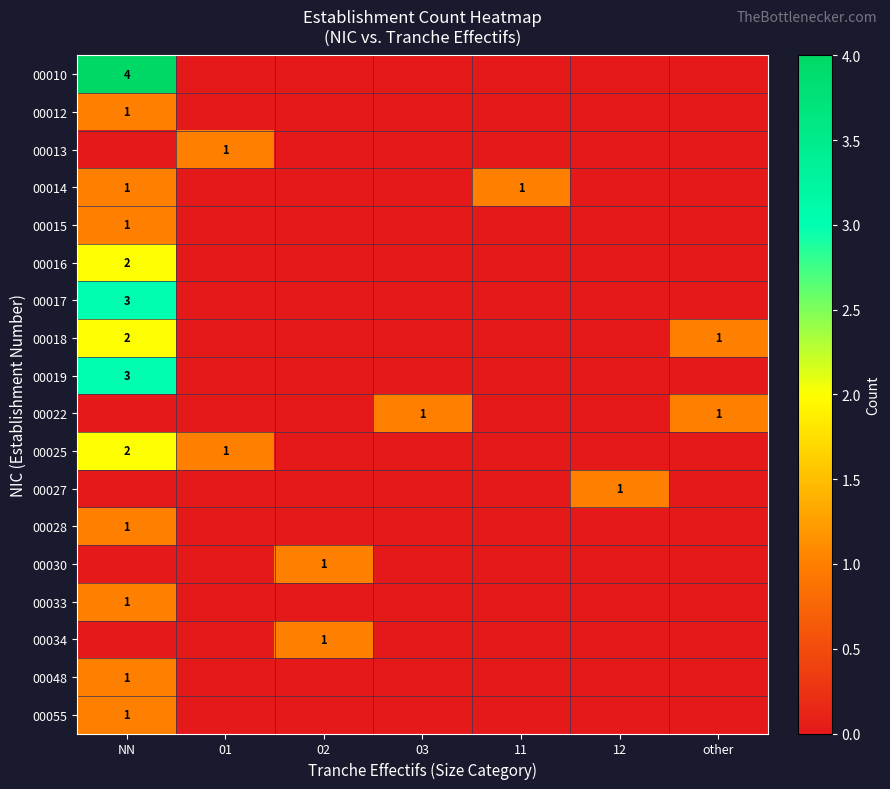

Count the number of data series in this chart.

18